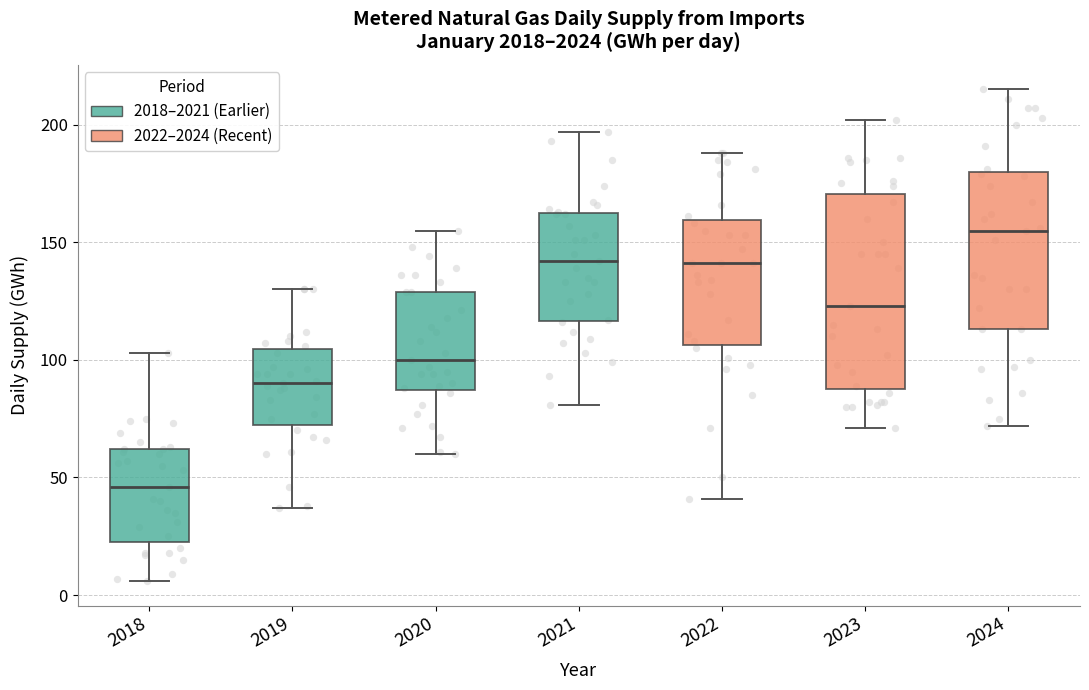

Reading left to right, read every box against the y-axis: the position of its median line, the range the box covers, and the ends of its whiskers. The values are not printed on the chart, so give them approximately, as read against the axis.

2018: median 45, box 25 to 60, whiskers 5 to 105
2019: median 90, box 75 to 105, whiskers 35 to 130
2020: median 100, box 85 to 130, whiskers 60 to 155
2021: median 140, box 115 to 165, whiskers 80 to 195
2022: median 140, box 105 to 160, whiskers 40 to 190
2023: median 125, box 90 to 170, whiskers 70 to 200
2024: median 155, box 115 to 180, whiskers 70 to 215